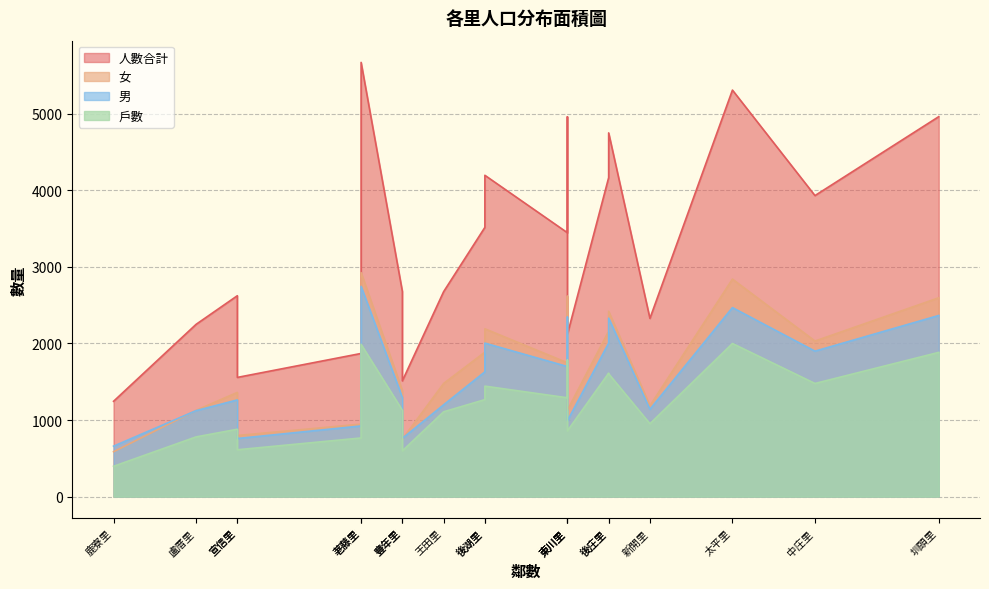

Is the value of 男 at 興南里 greater than the value of 人數合計 at 頂庄里?

No